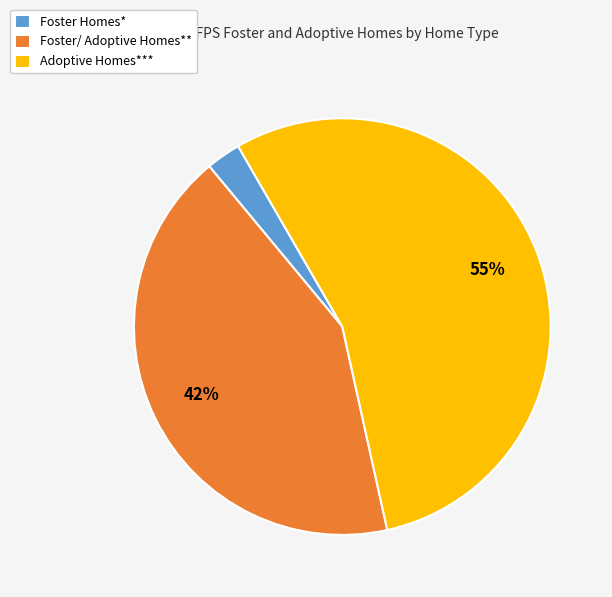

Does Adoptive Homes*** represent more than half of the total?

Yes